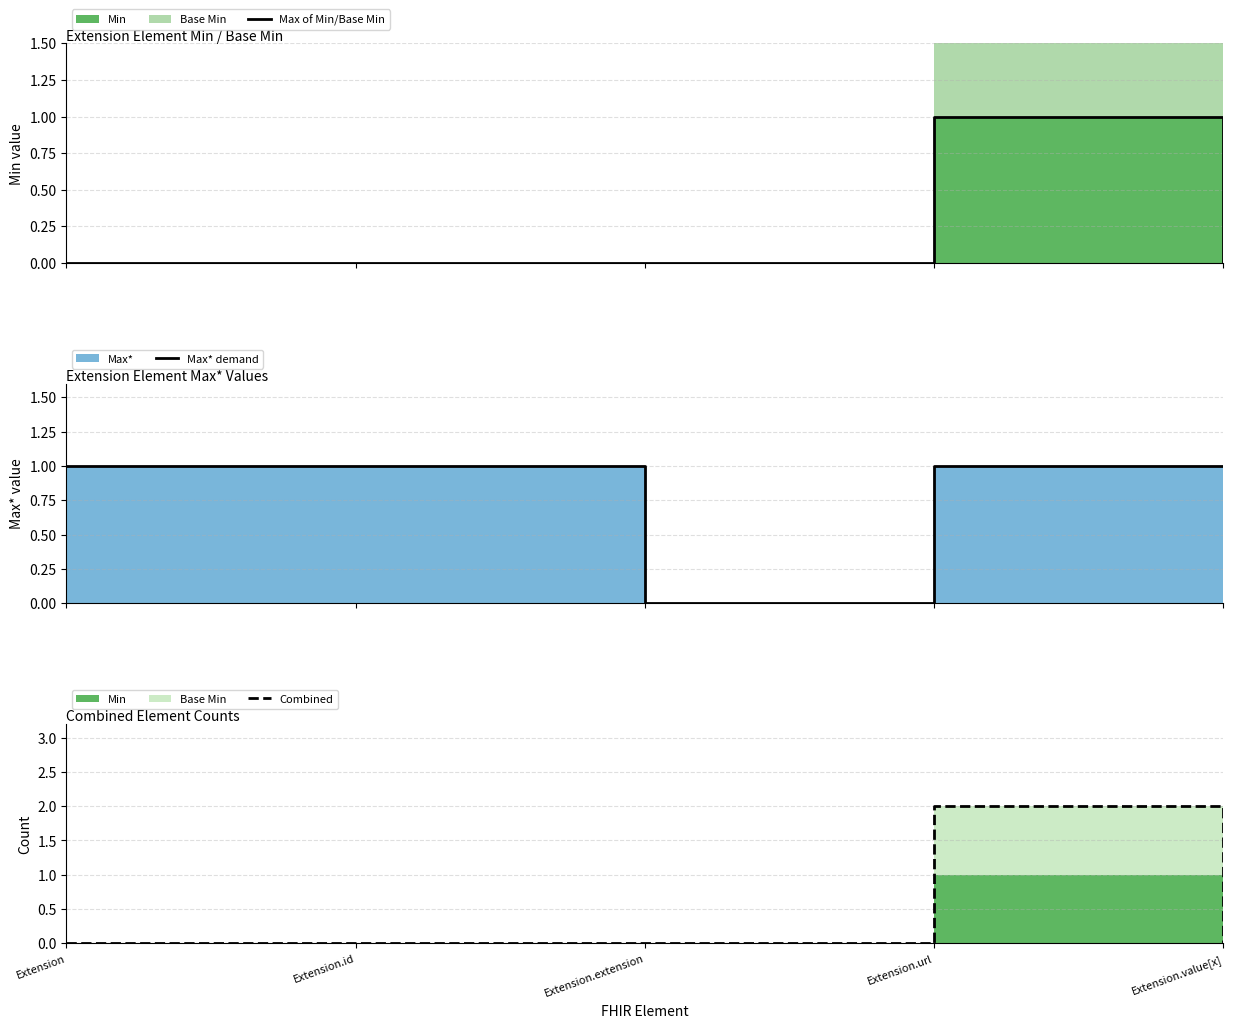

What is the value of the Max* demand point at the 5th from the left?

1